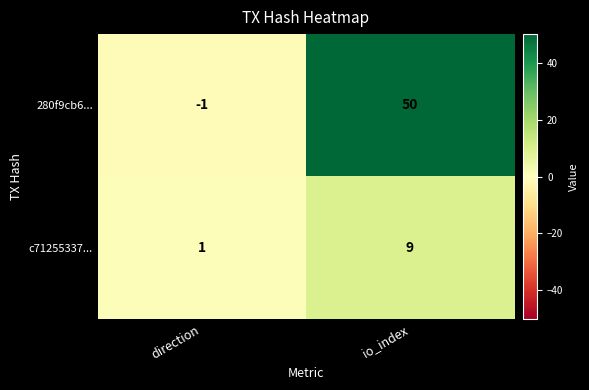

The value of c71255337... at io_index is 9. True or false?

True